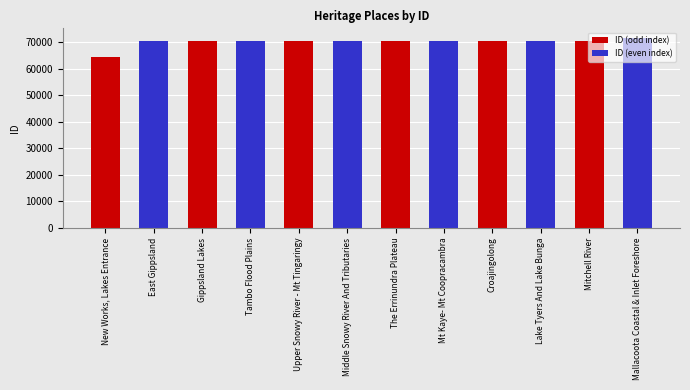

What is the value of the 8th bar from the left?

70494